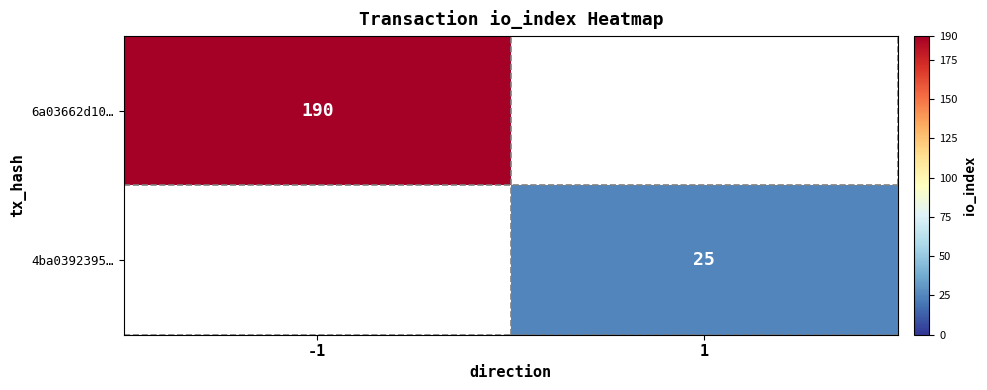

True or false: 4ba0392395… has a value of 38 at 1.

False